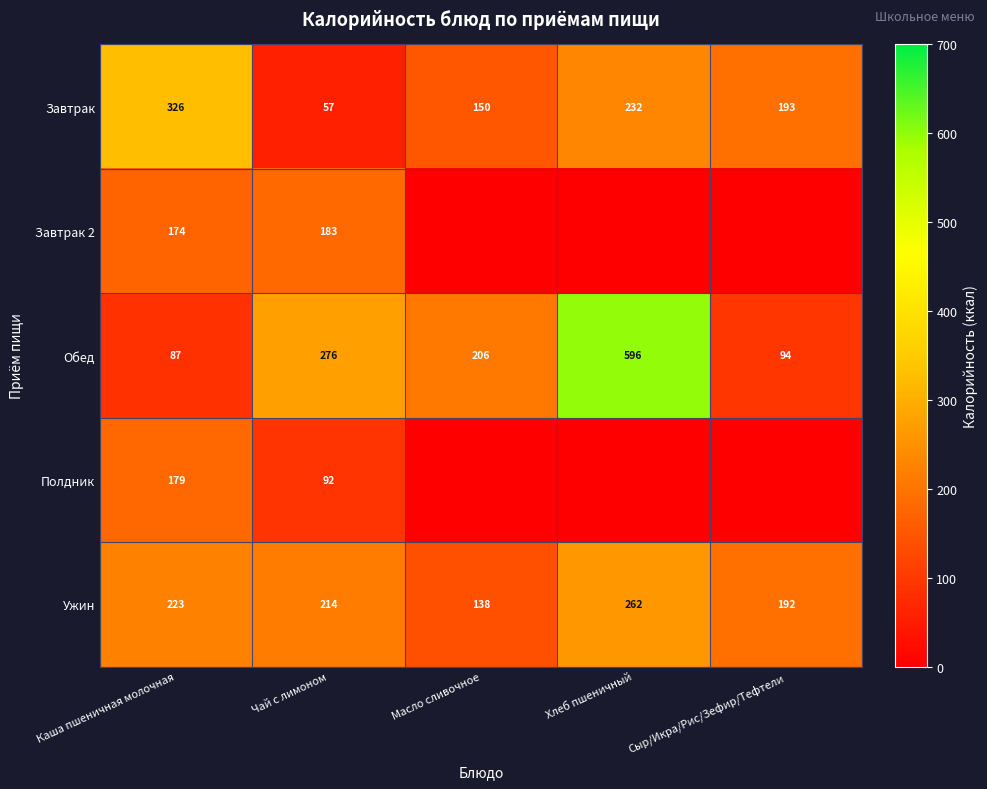

What is the greatest value displayed?

596.5